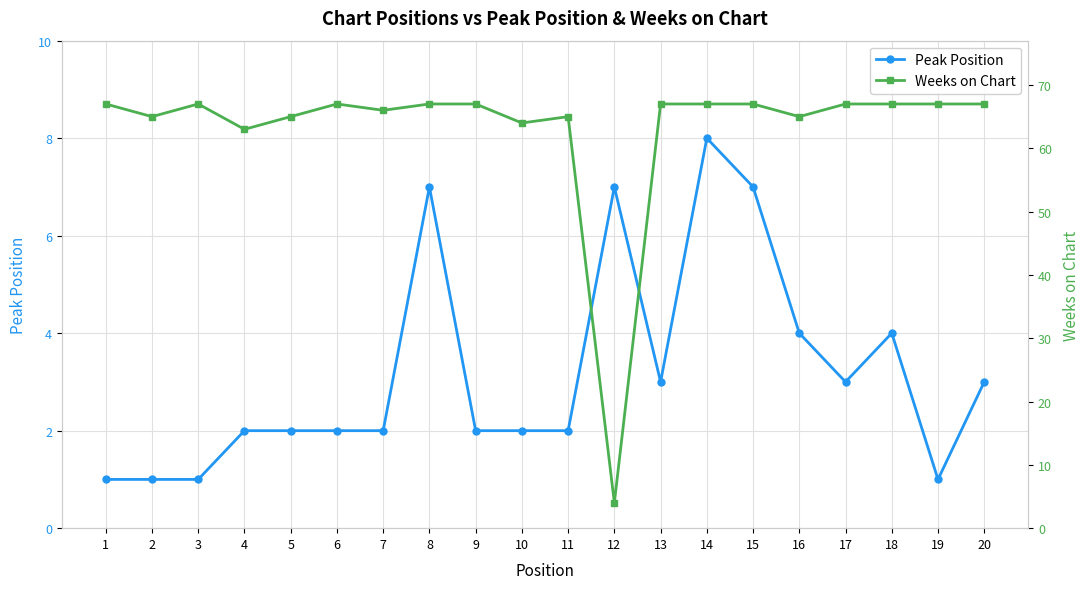

Does the chart display data point markers on the line(s)?

Yes